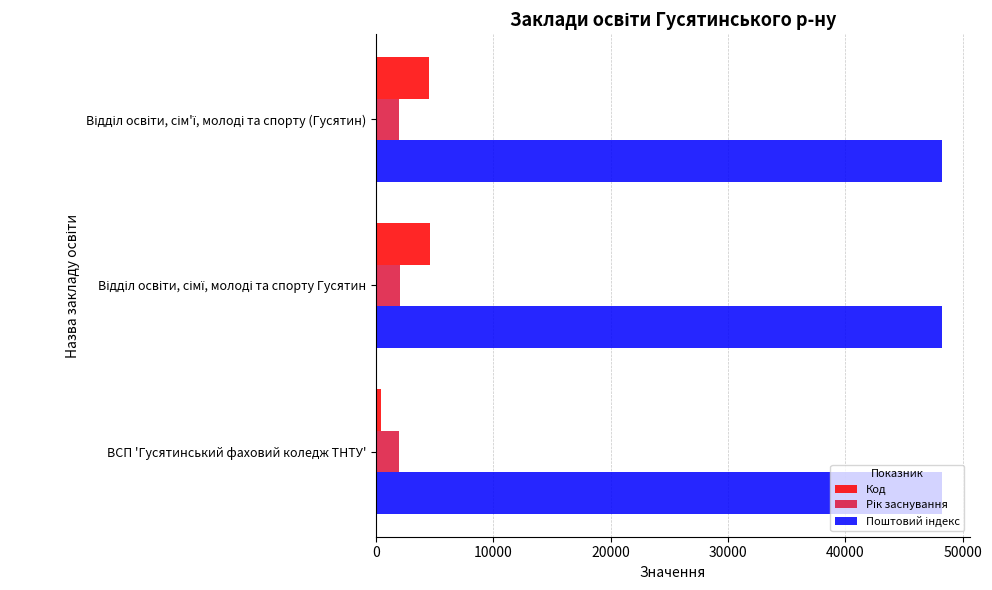

What is the sum of all Код values?

9563